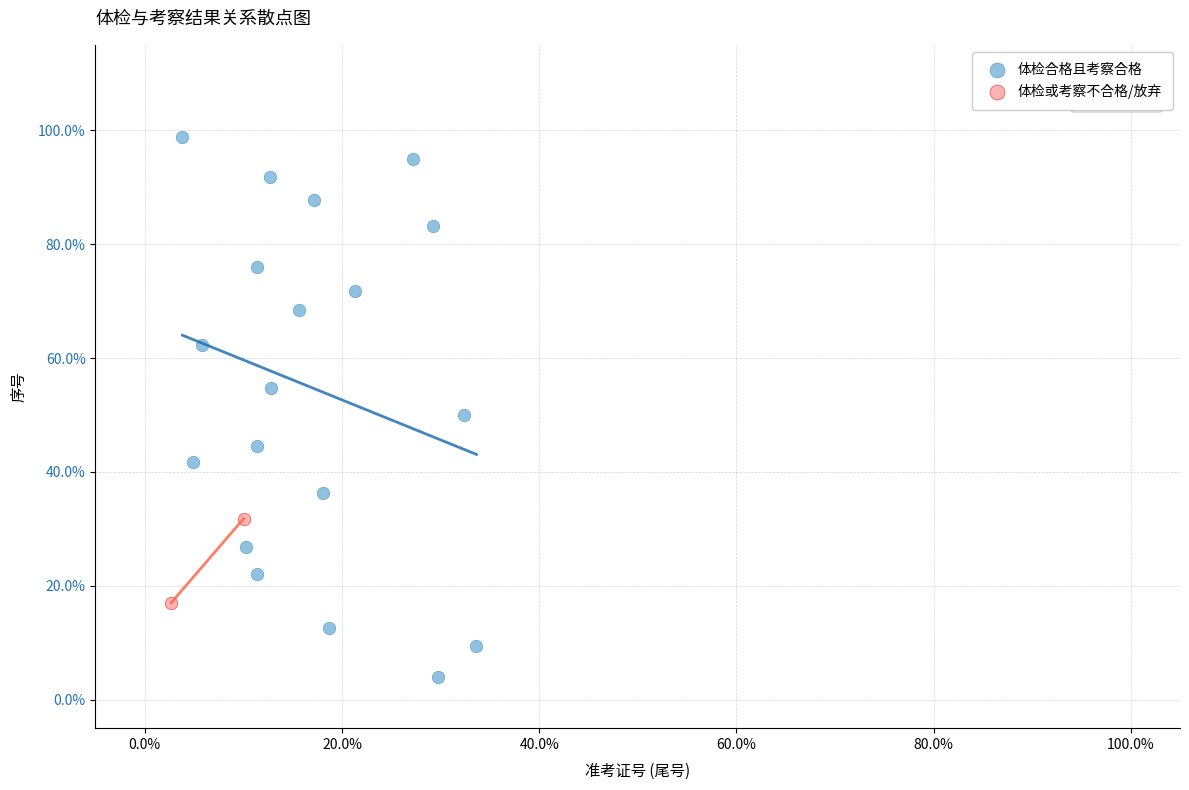

What are all the series names shown in the legend?

体检合格且考察合格, 体检或考察不合格/放弃